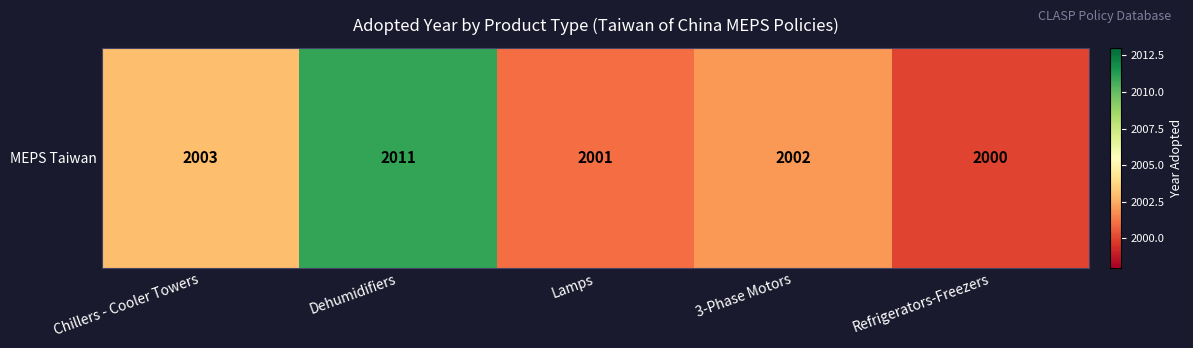

Approximately how many times larger is the value at Chillers - Cooler Towers compared to Dehumidifiers?

1.0